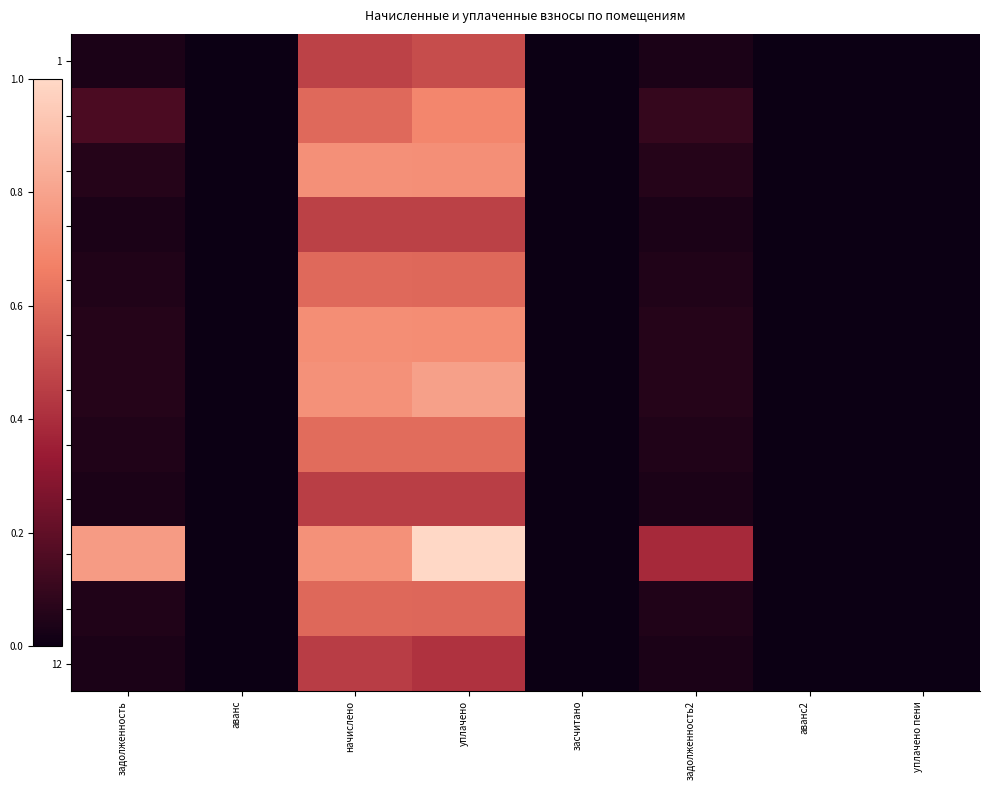

Which series has the largest total across all categories?

10